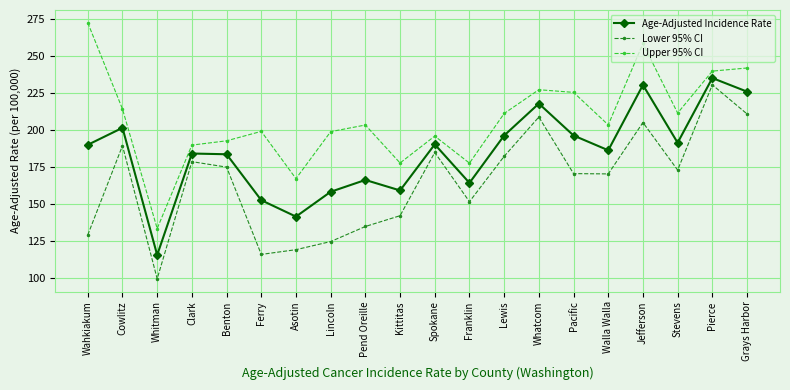

What is the smallest value displayed?

99.2